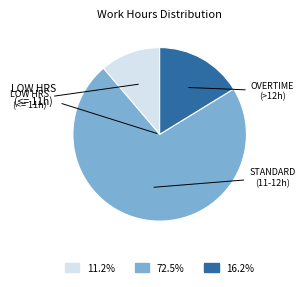

Is there a majority slice in this chart?

Yes